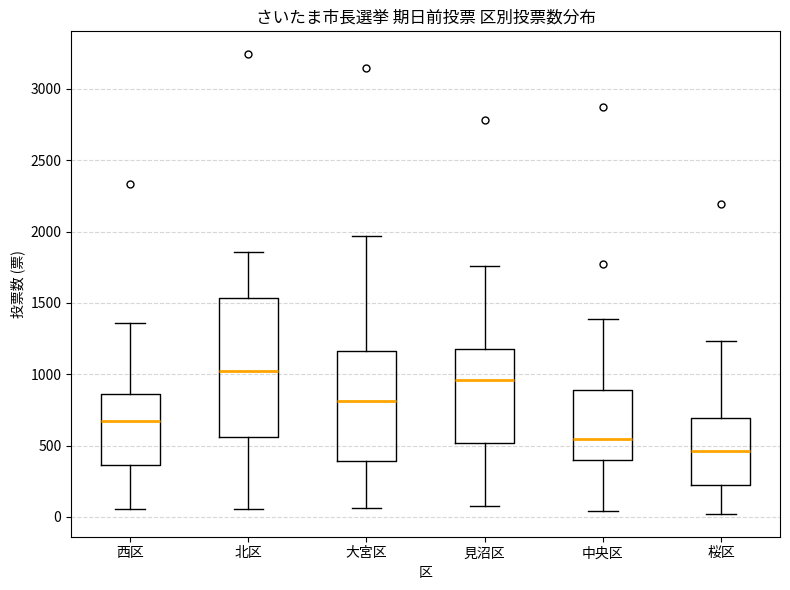

Reading left to right, transcribe this box plot: for each box, give where its median line is, the range the box spans, and where its two whiskers end, as read against the y-axis. The values are not printed on the chart, so give them approximately, as read against the axis.

西区: median 650, box 350 to 850, whiskers 50 to 1350
北区: median 1000, box 550 to 1550, whiskers 50 to 1850
大宮区: median 800, box 400 to 1150, whiskers 50 to 1950
見沼区: median 950, box 500 to 1200, whiskers 100 to 1750
中央区: median 550, box 400 to 900, whiskers 50 to 1400
桜区: median 450, box 200 to 700, whiskers 0 to 1250